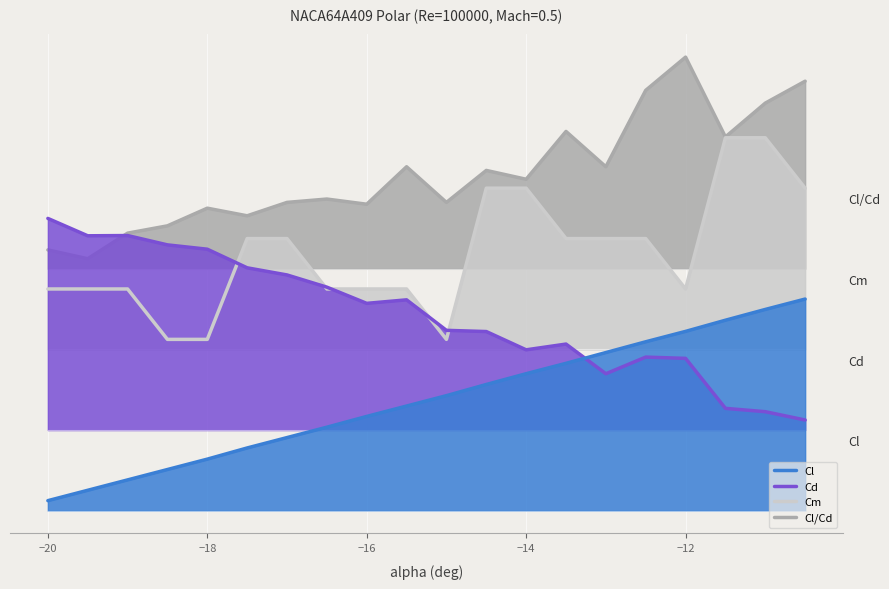

How many categories are shown in the chart?

20